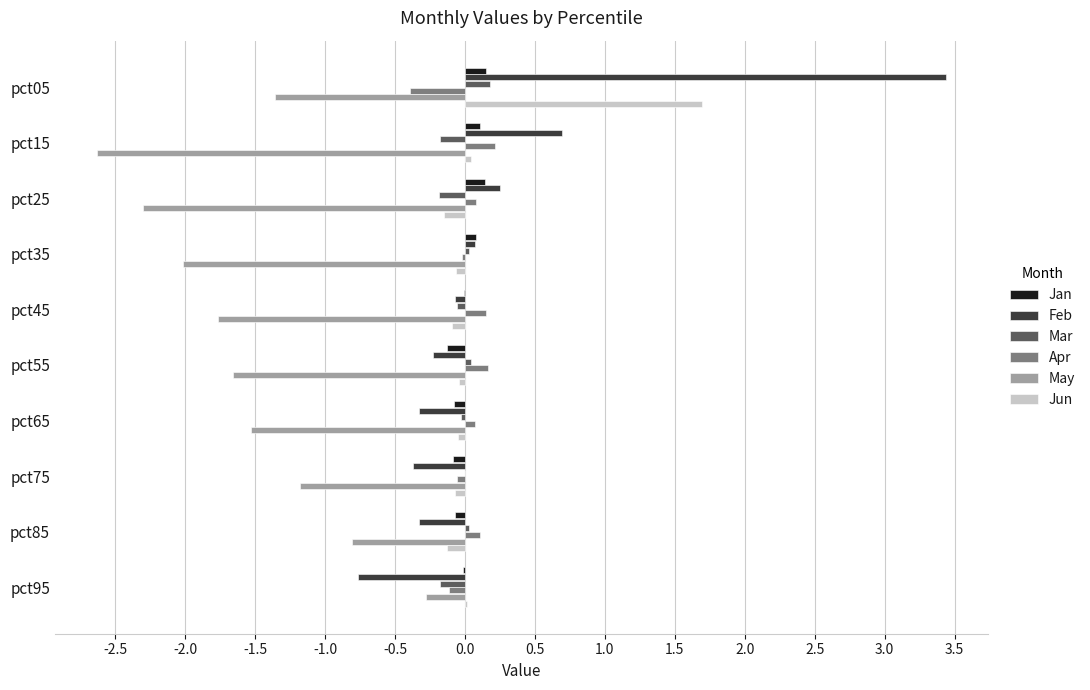

Which label corresponds to the largest value in the chart?

pct05